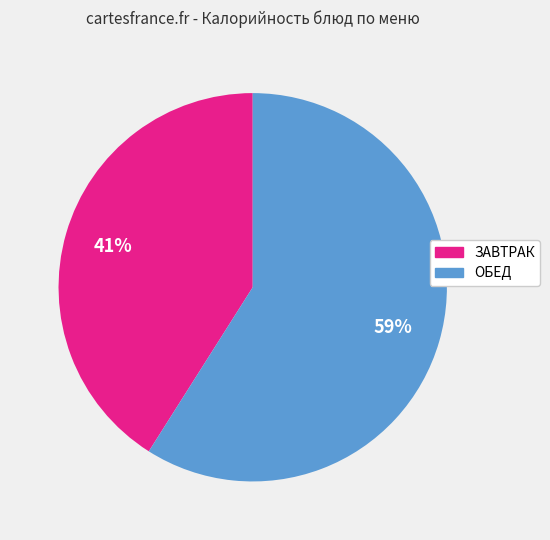

To the nearest percent, what is the average slice percentage?

50%